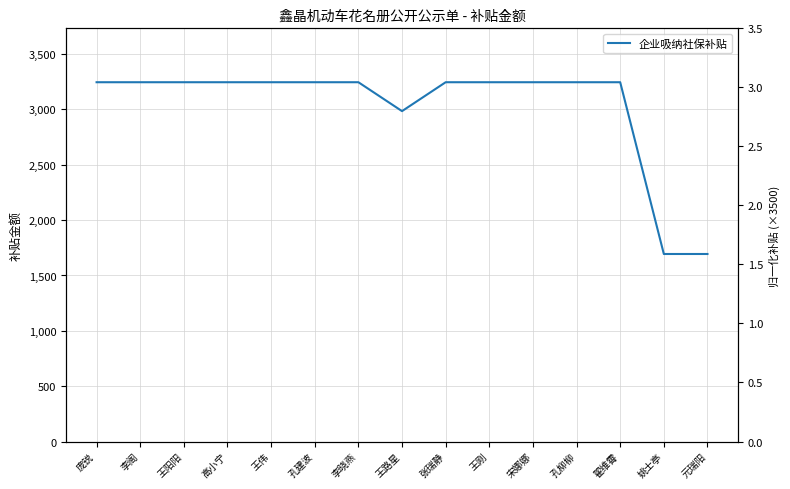

How many lines are shown in the chart?

1